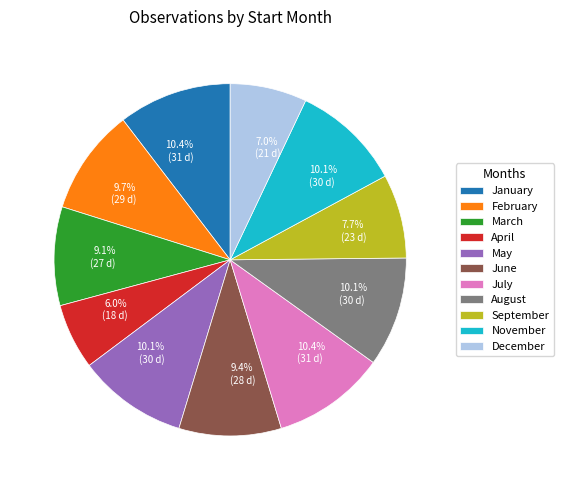

Is December the majority of the pie?

No